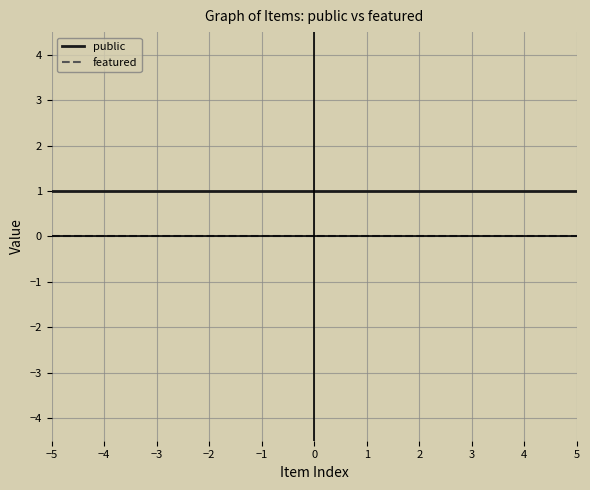

True or false: featured and public cross at least once.

False